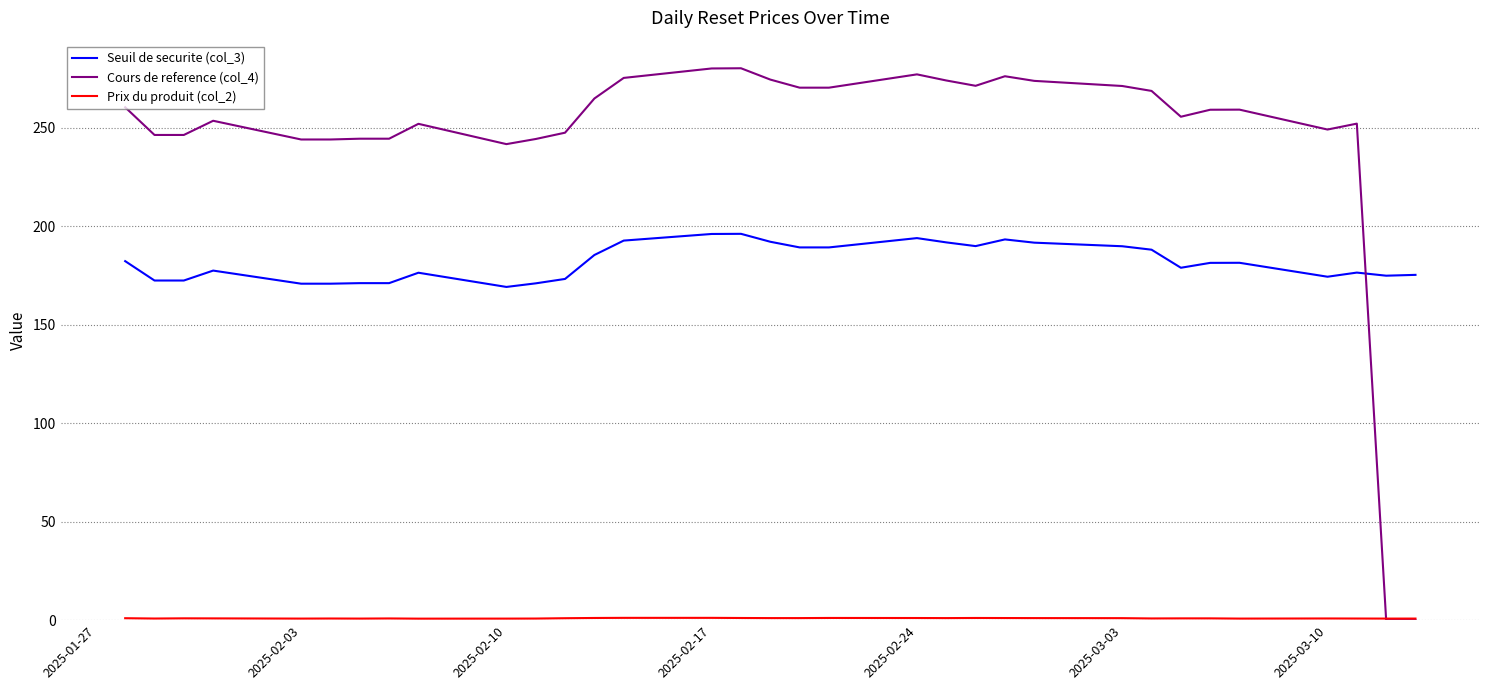

What is the maximum value for Seuil de securite (col_3)?

196.1